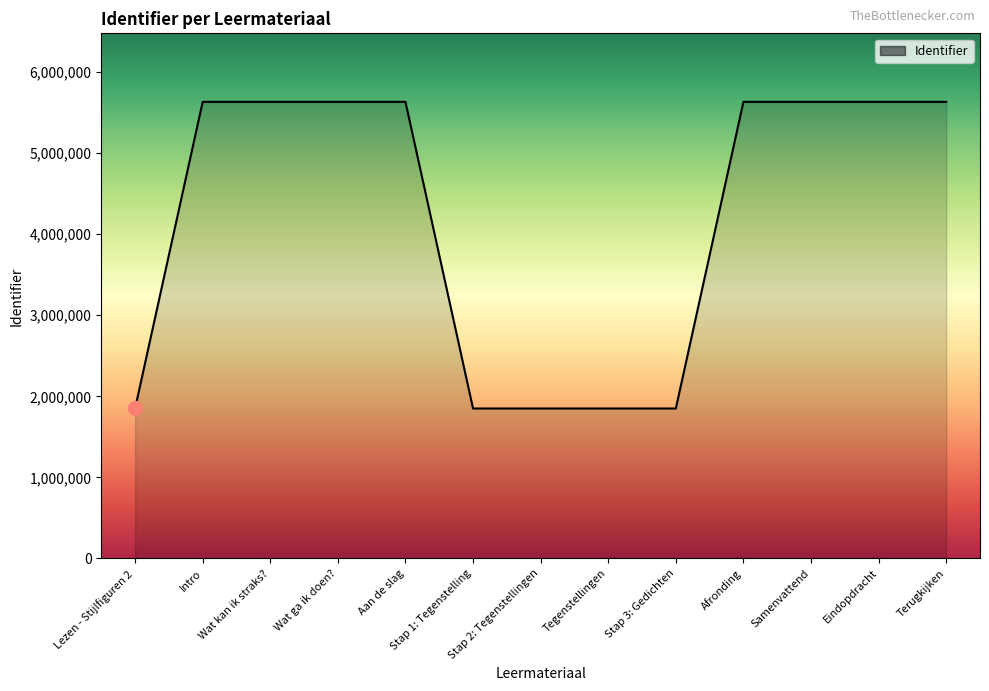

What is the maximum value shown in the chart?

5633307